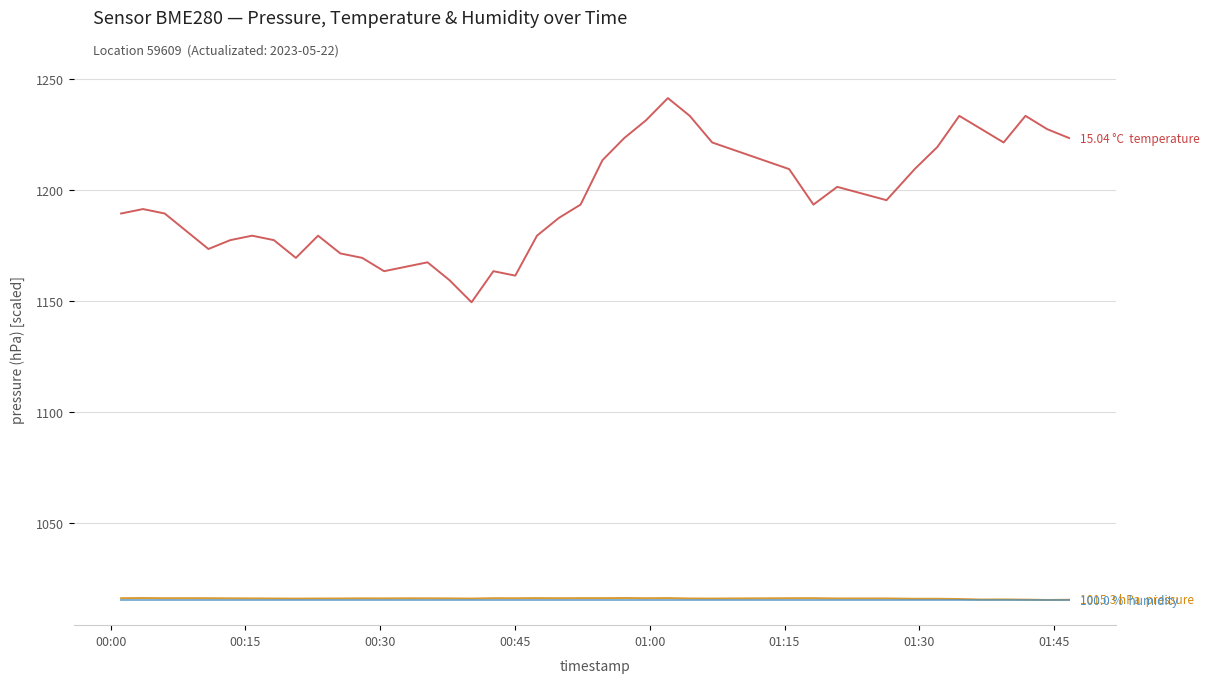

What is the smallest value displayed?

1015.2